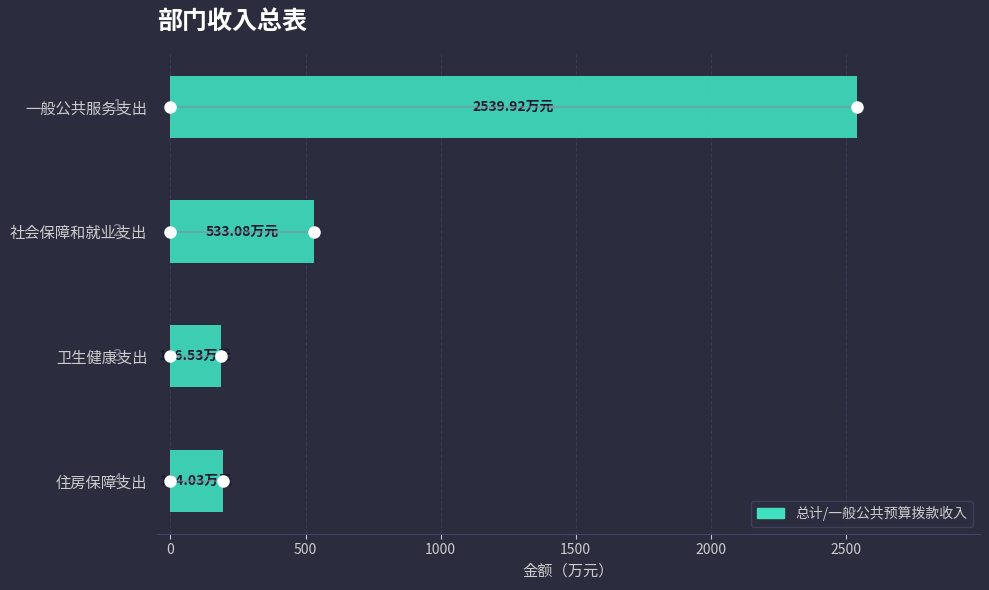

How many bars are there in total?

4